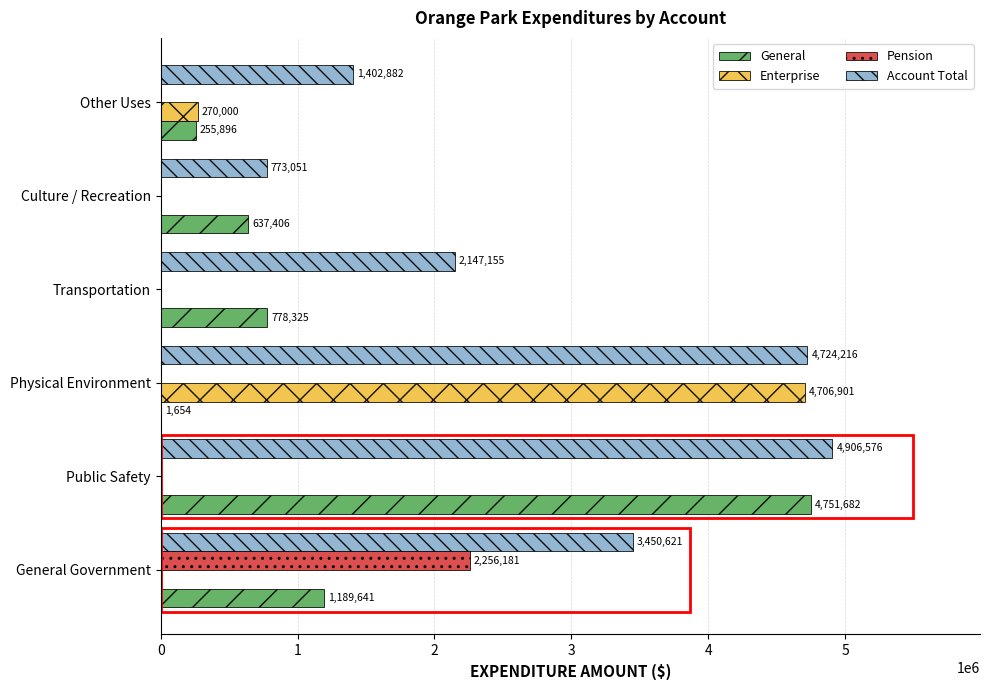

Which series changed the most between General Government and Transportation?

Pension